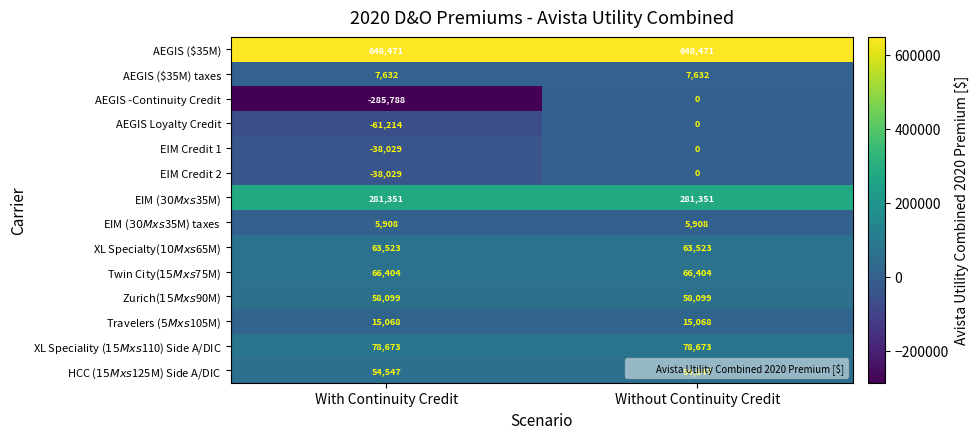

At which category is the sum across all series the highest?

Without Continuity Credit